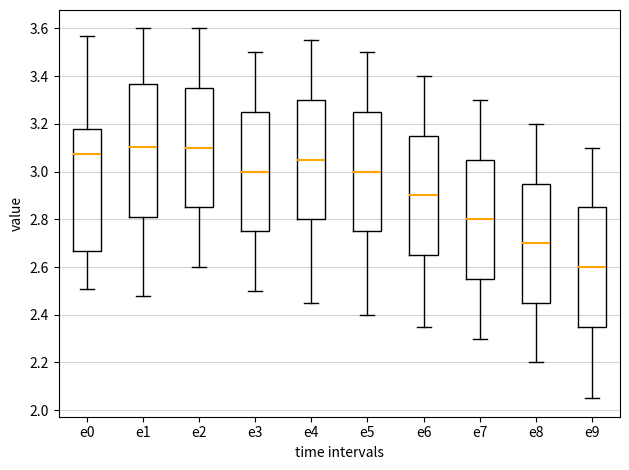

Comparing the boxes themselves (not the whiskers), which one is the tallest?

e1